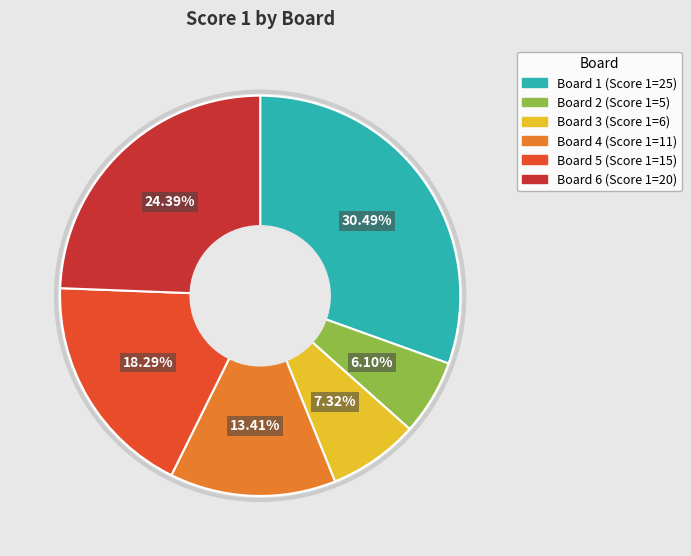

Is there any slice that represents more than half of the pie?

No